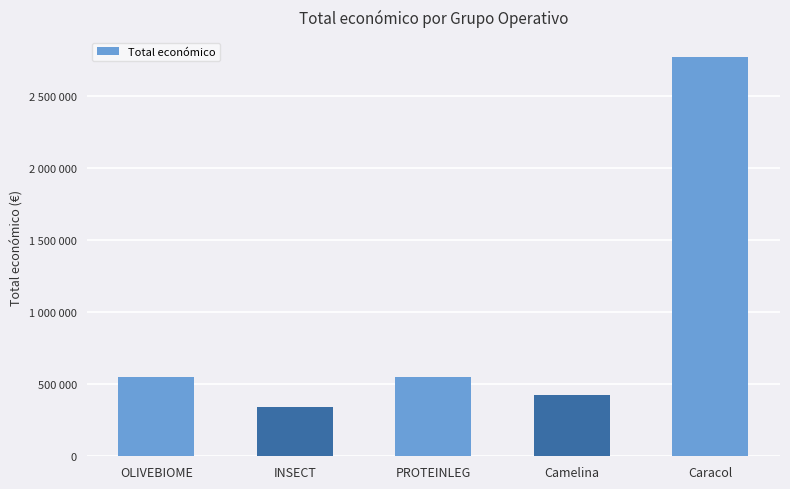

What is the value of the 3rd bar from the left?

552147